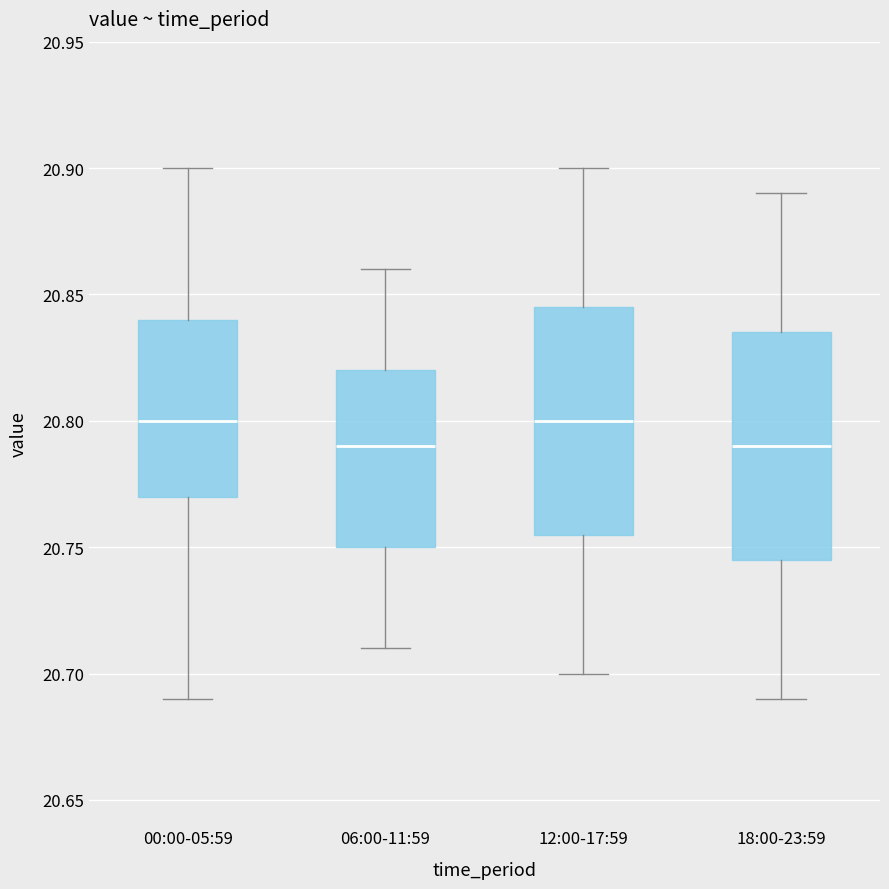

Reading left to right, read every box against the y-axis: the position of its median line, the range the box covers, and the ends of its whiskers. The values are not printed on the chart, so give them approximately, as read against the axis.

00:00-05:59: median 20.800, box 20.770 to 20.840, whiskers 20.690 to 20.900
06:00-11:59: median 20.790, box 20.750 to 20.820, whiskers 20.710 to 20.860
12:00-17:59: median 20.800, box 20.755 to 20.845, whiskers 20.700 to 20.900
18:00-23:59: median 20.790, box 20.745 to 20.835, whiskers 20.690 to 20.890